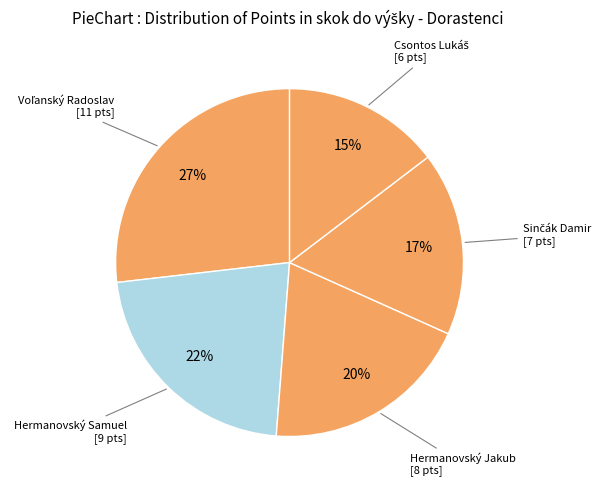

To the nearest percent, what percentage of the pie is Hermanovský Jakub?

20%